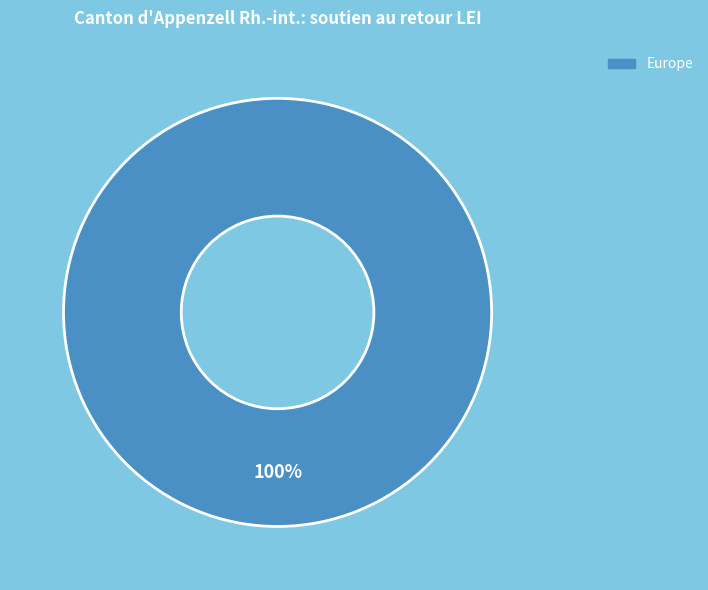

Rank the categories by value from lowest to highest.

Europe